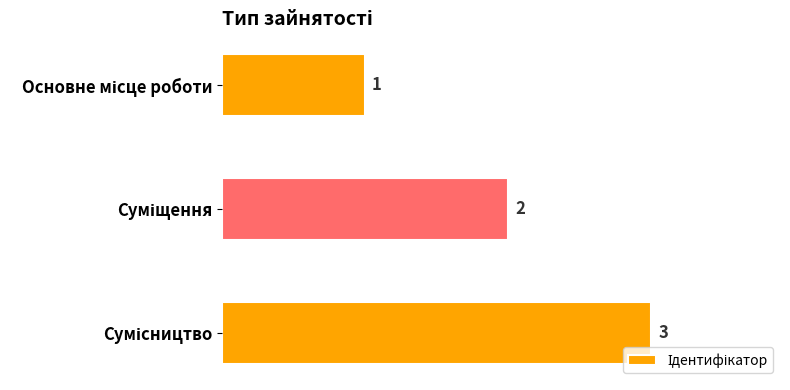

How many values are between 1 and 3?

3